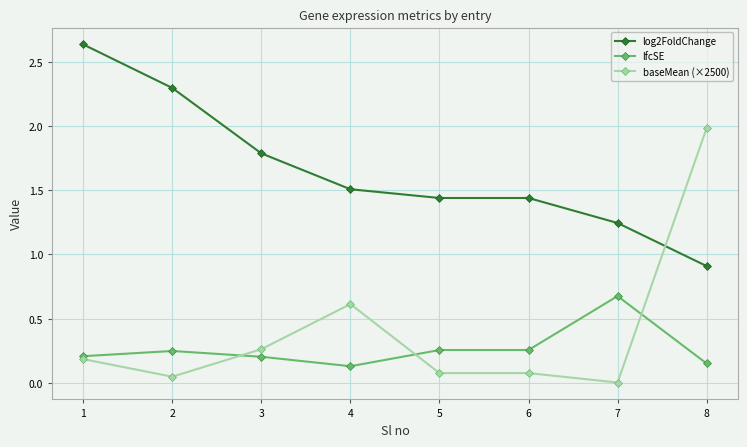

How many data points in log2FoldChange are above 1?

7